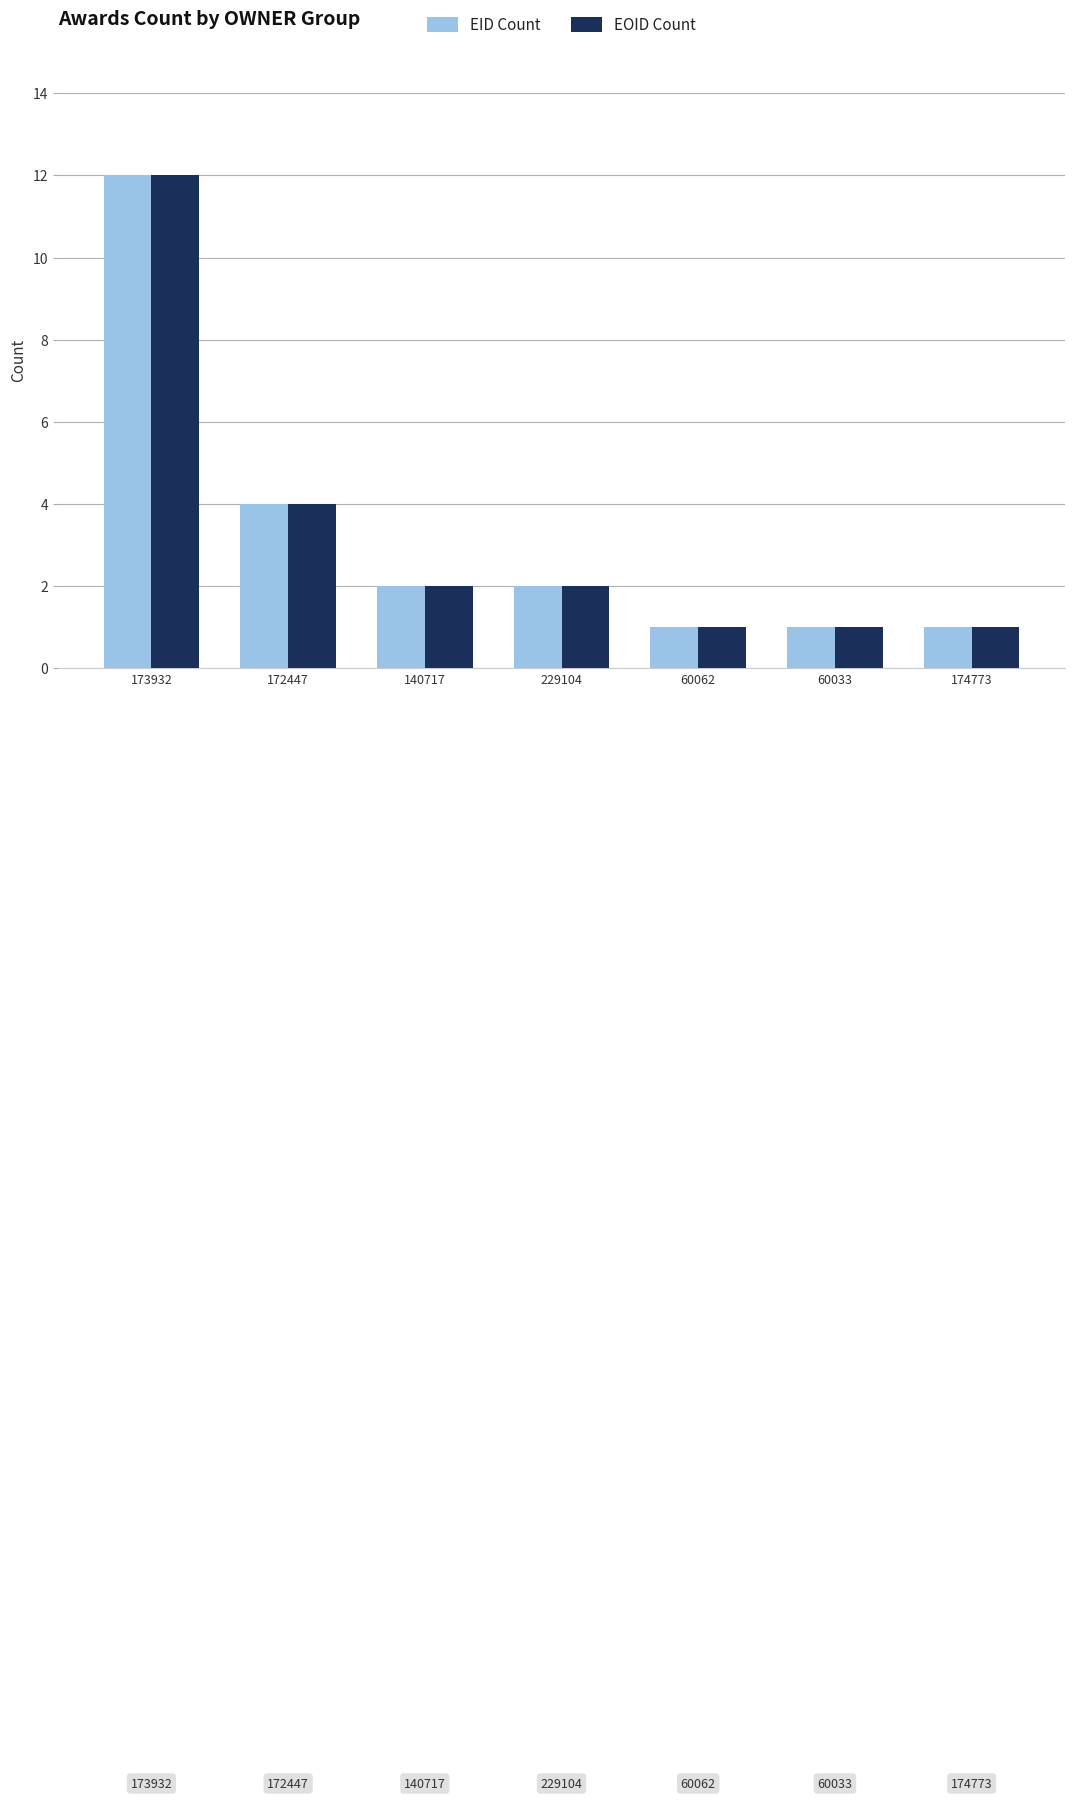

What is the label of the 4th bar from the right?

229104